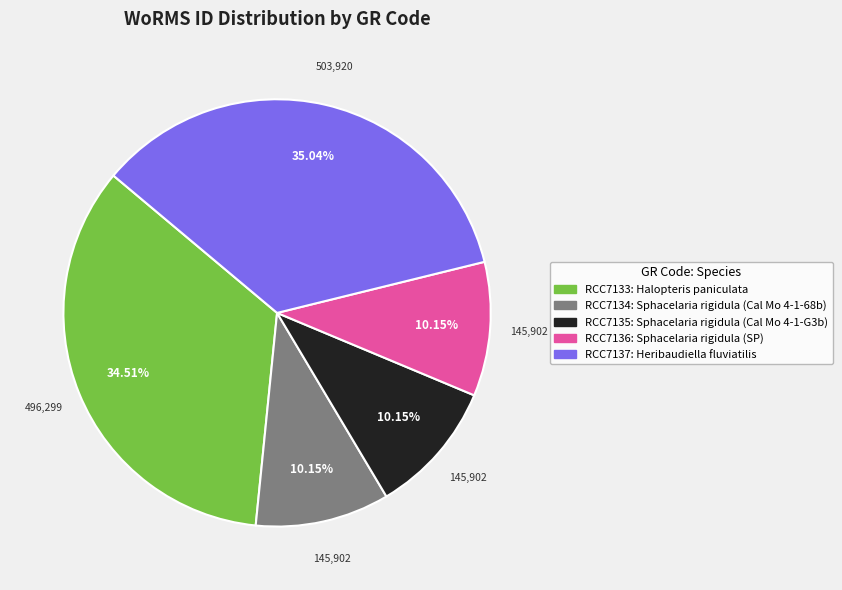

Is RCC7137 the majority of the pie?

No